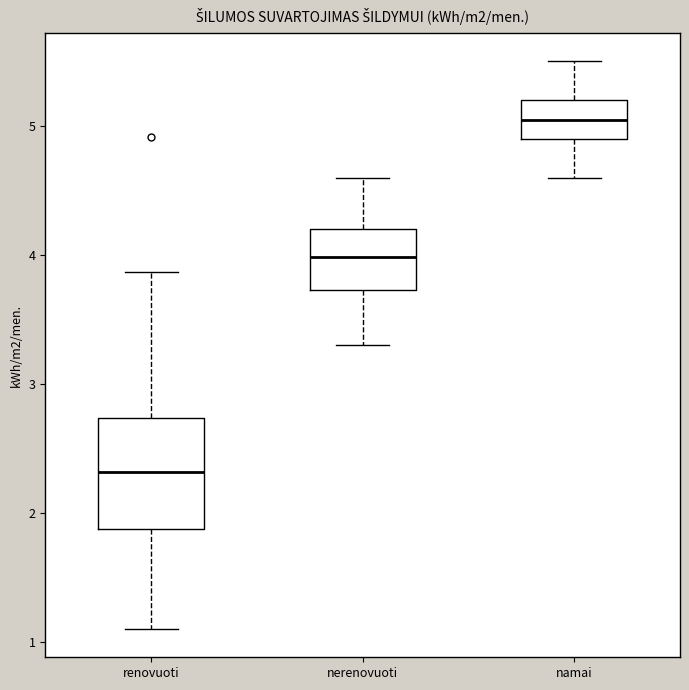

Which box has the lowest median line?

renovuoti